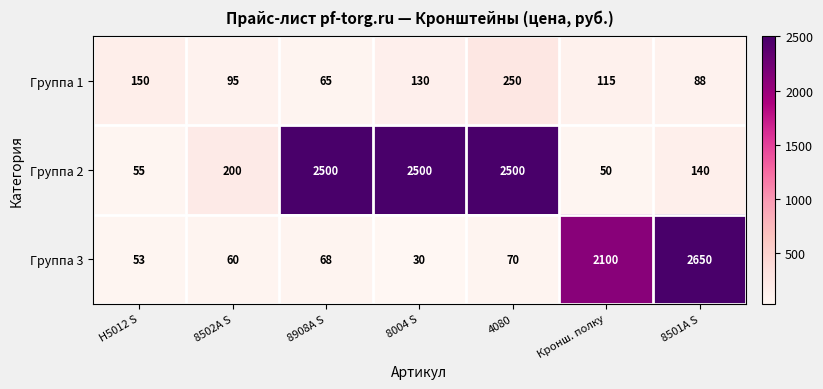

Which series has the largest total across all categories?

Группа 2